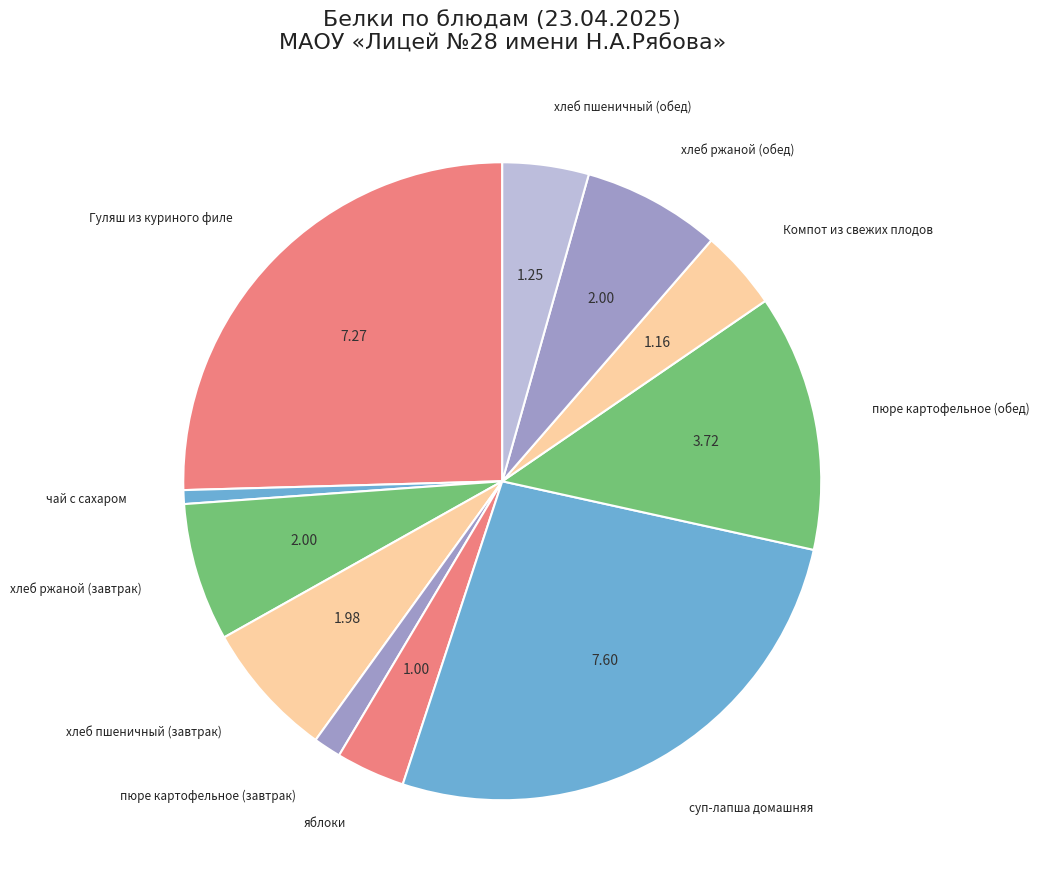

Which category has the smallest portion of the pie?

чай с сахаром